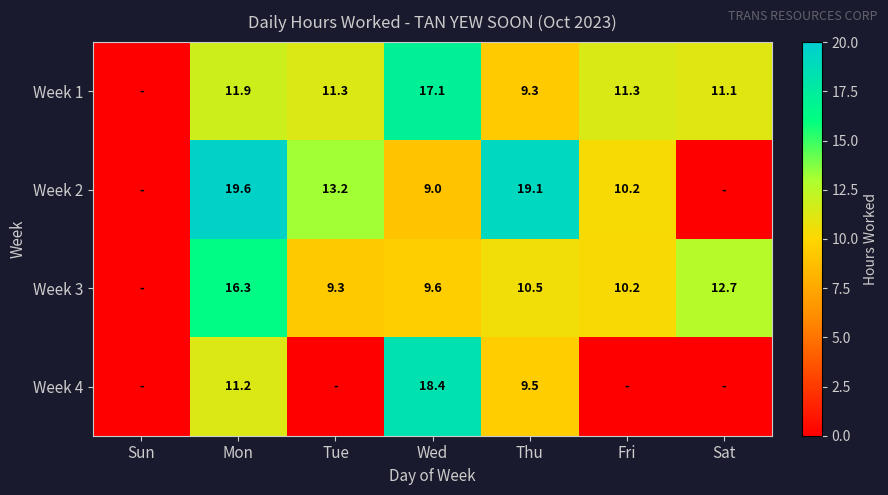

True or false: Week 4 has a value of 4.4 at Thu.

False